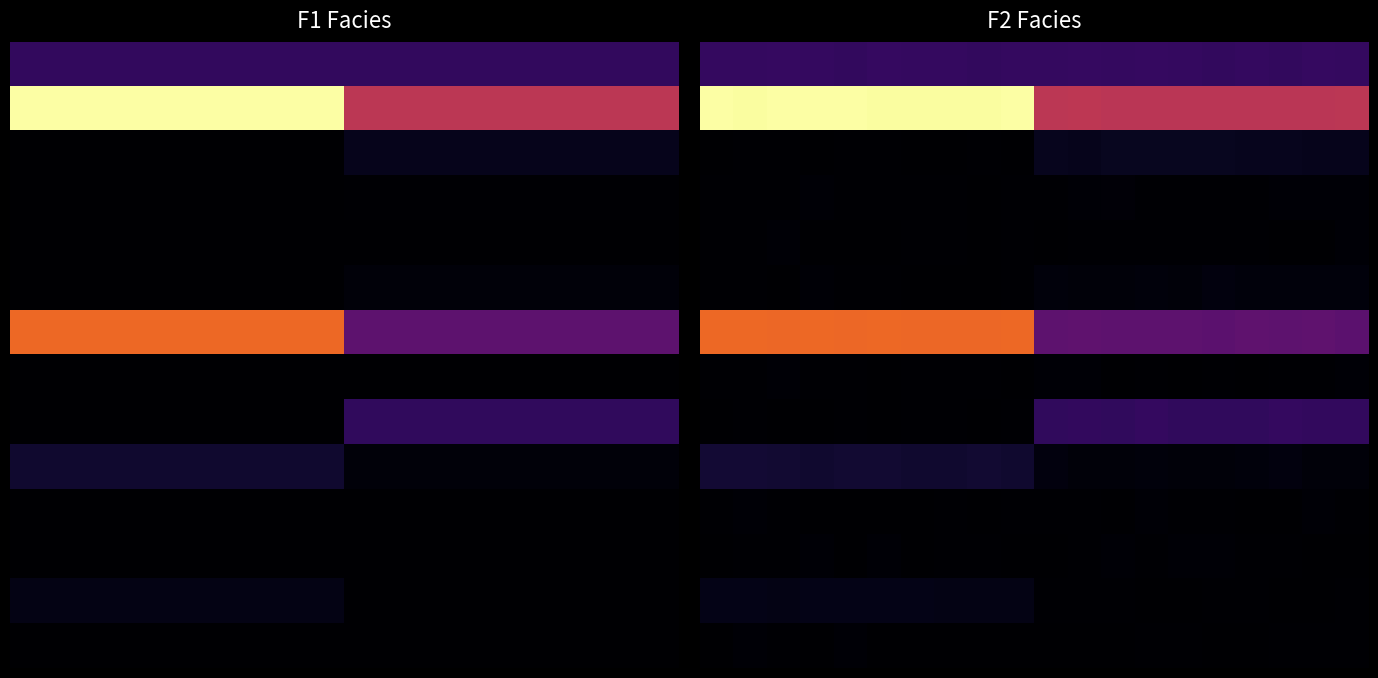

At which category is the sum across all series the highest?

1